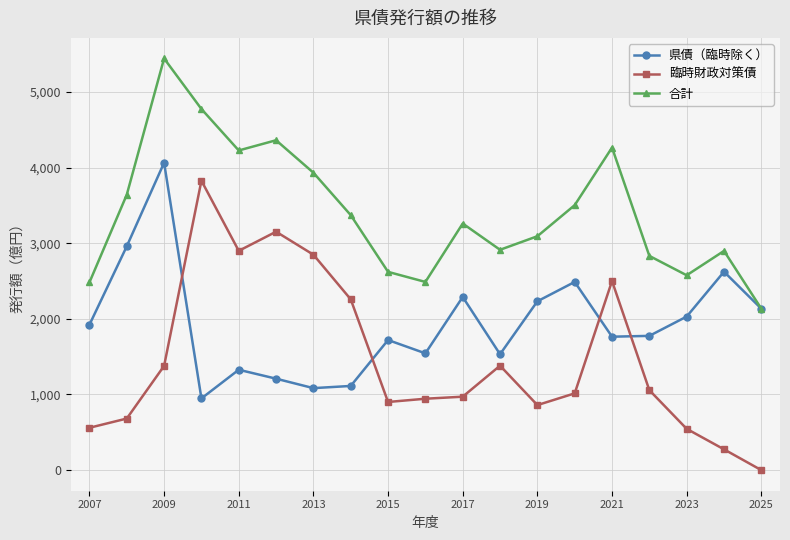

In 合計, how many points are lower than both neighbors (excluding endpoints)?

4